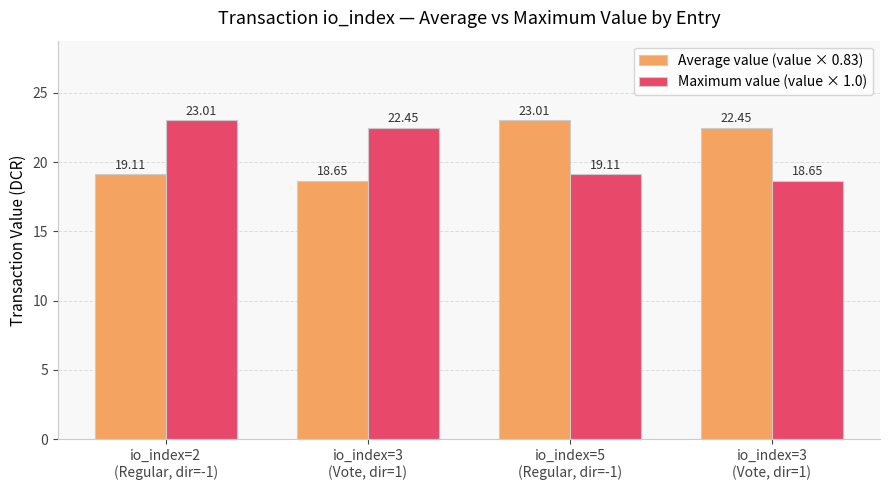

How many values in the Average value (value × 0.83) series exceed 22?

2